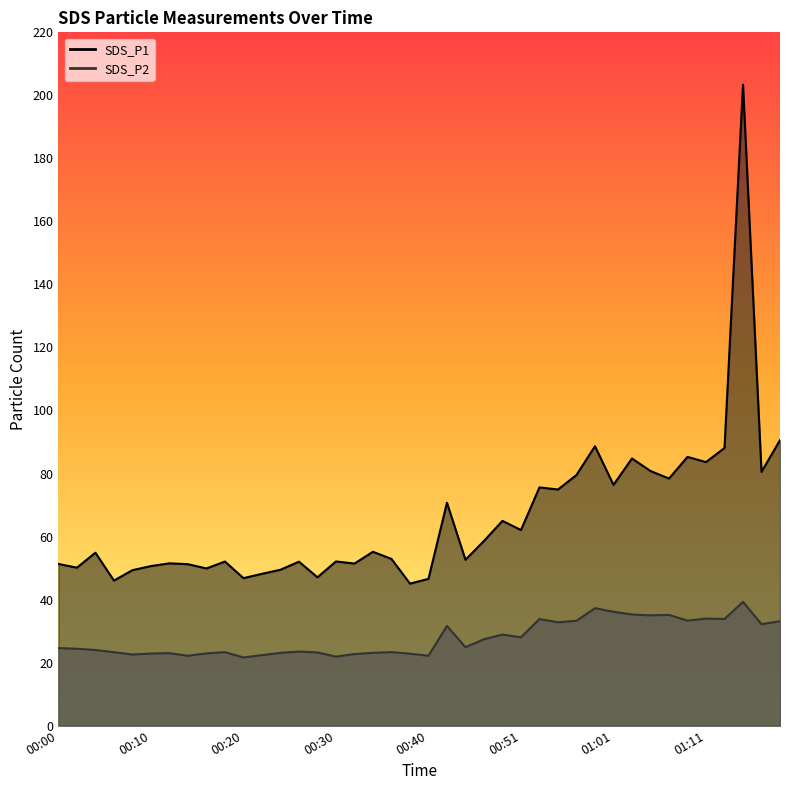

True or false: SDS_P1 and SDS_P2 cross at least once.

False